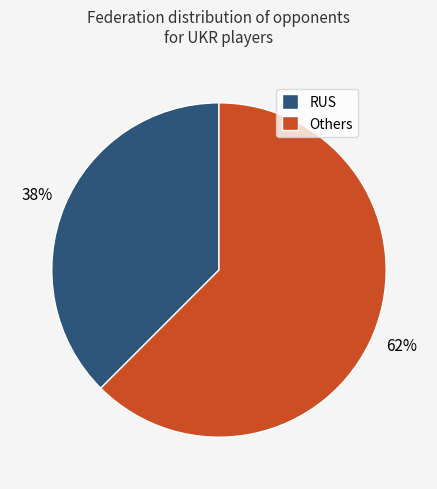

Does any single category account for the majority?

Yes